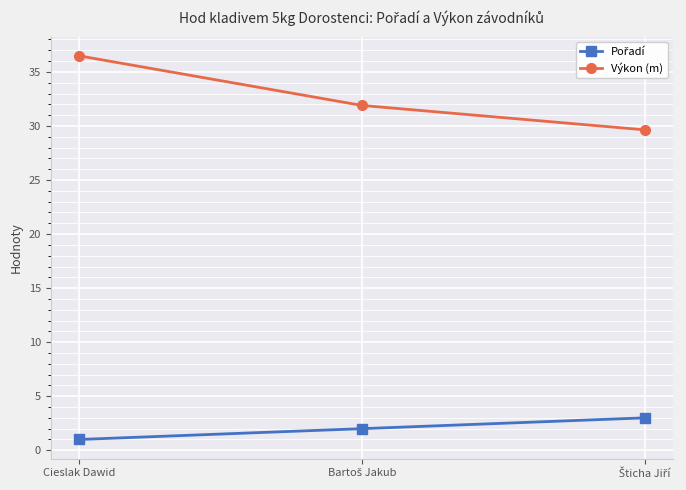

At which category is the sum across all series the highest?

Cieslak Dawid